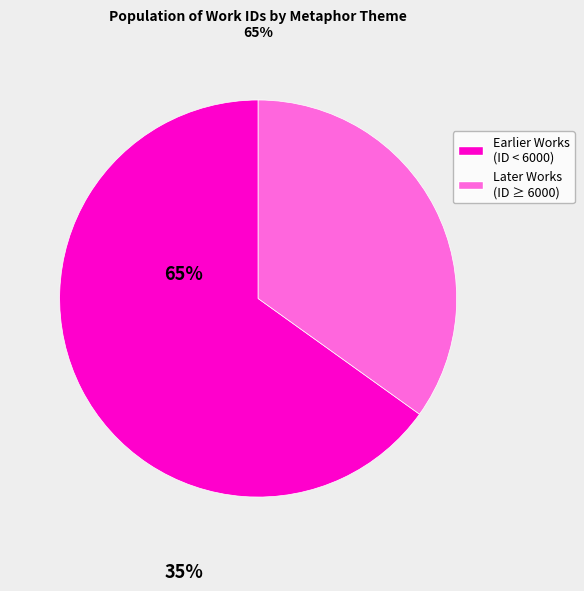

Does any single category account for the majority?

Yes